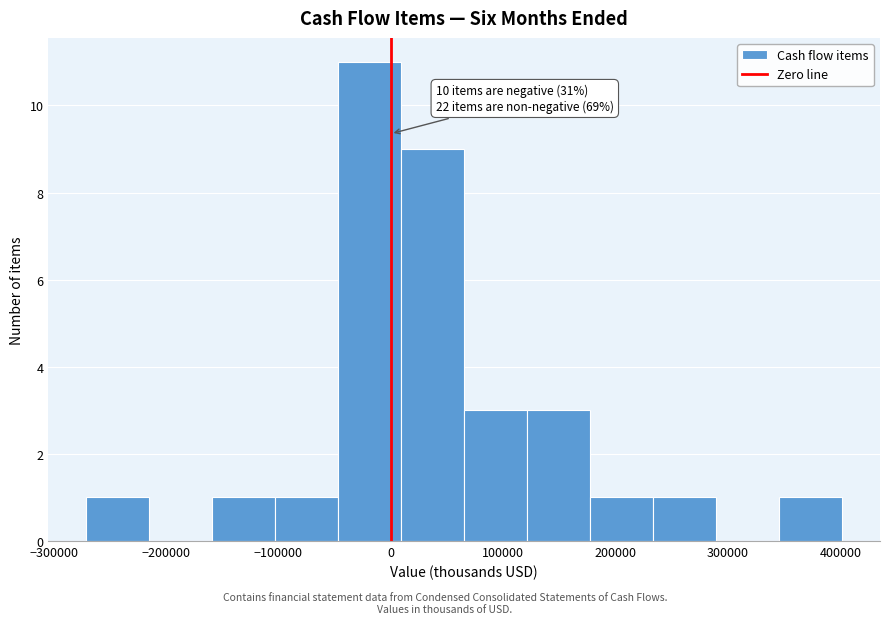

Which range on the x-axis has the tallest bar?

-50000 to 10000